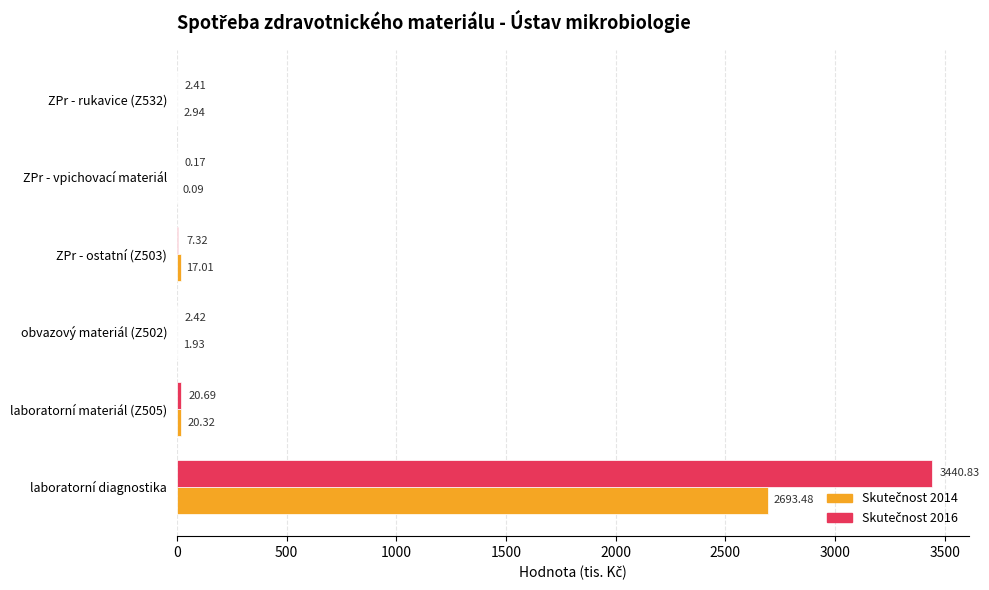

Which category has the highest value across all series?

laboratorní diagnostika